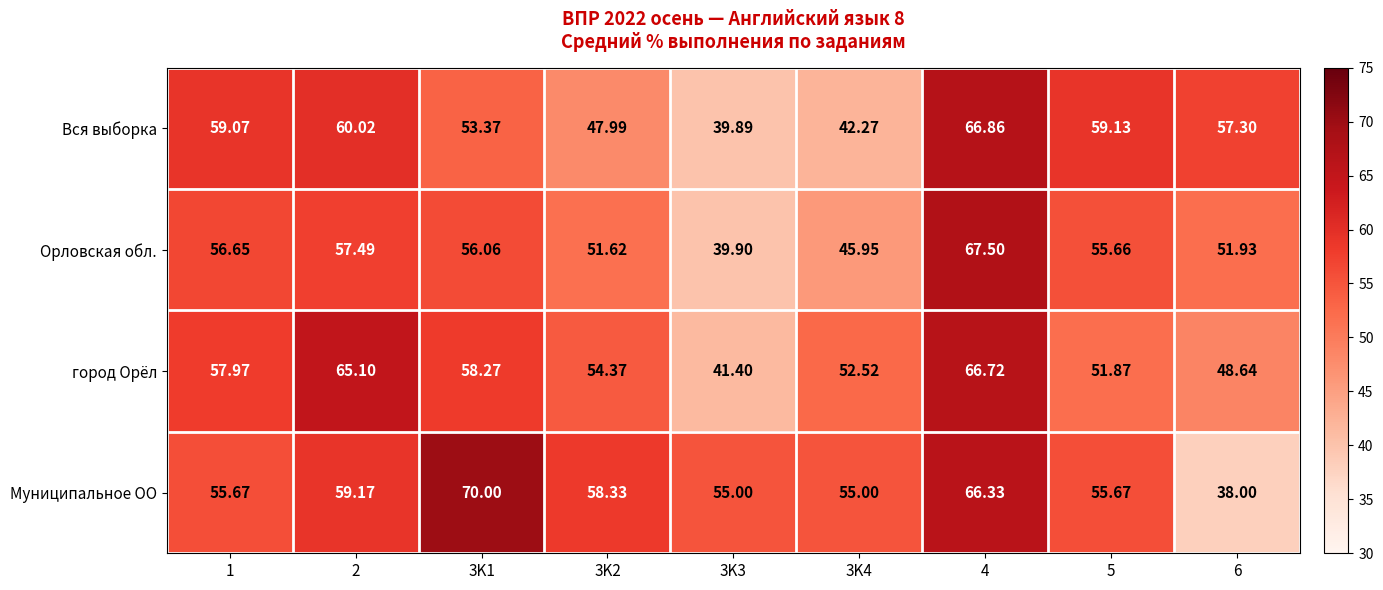

Rank the series by their maximum value, from lowest to highest.

город Орёл, Вся выборка, Орловская обл., Муниципальное ОО